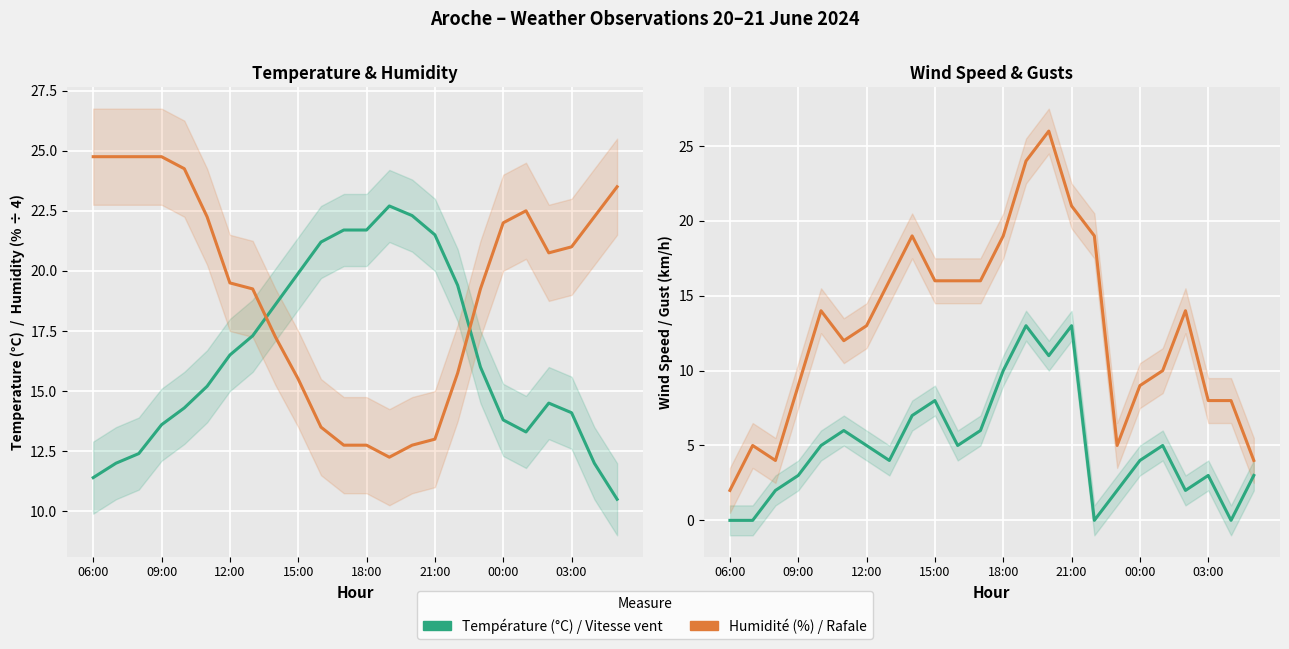

At which category does the chart reach its minimum across all series?

06:00